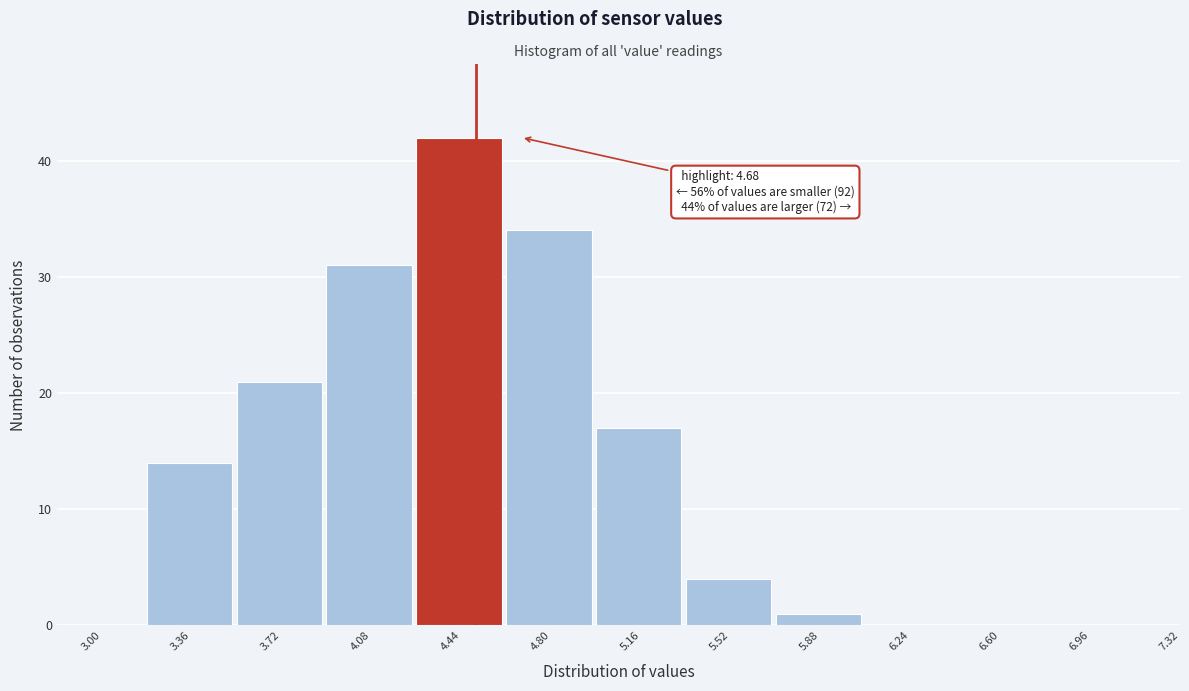

Reading right to left, extract all data points from this chart.

7.32=0	6.96=0	6.60=0	6.24=0	5.88=1	5.52=4	5.16=17	4.80=34	4.44=42	4.08=31	3.72=21	3.36=14	3.00=0